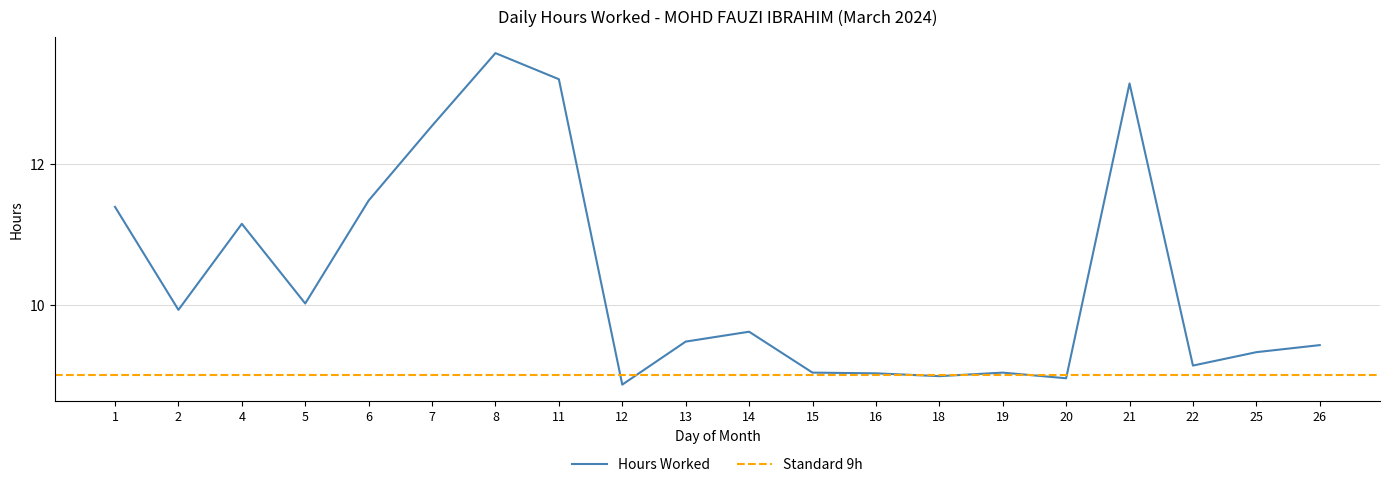

Rank the categories by value from lowest to highest.

12, 20, 18, 16, 15, 19, 22, 25, 26, 13, 14, 2, 5, 4, 1, 6, 7, 21, 11, 8